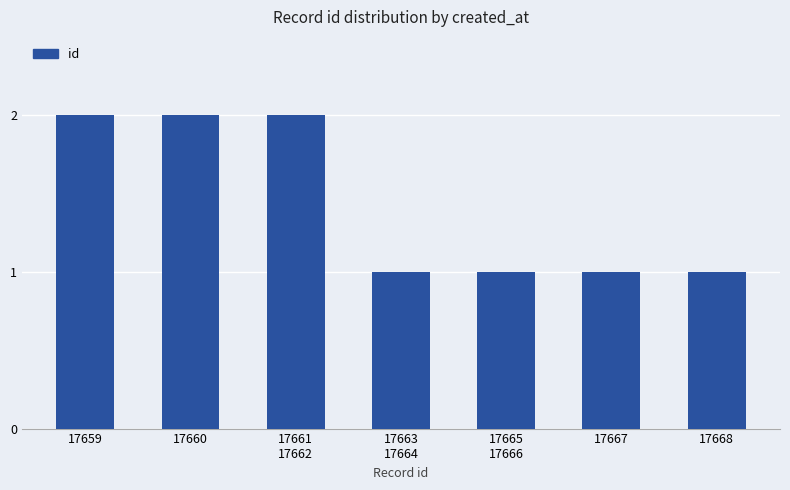

Reading left to right, what are all the values shown in this chart?

17659=2	17660=2	17661
17662=2	17663
17664=1	17665
17666=1	17667=1	17668=1